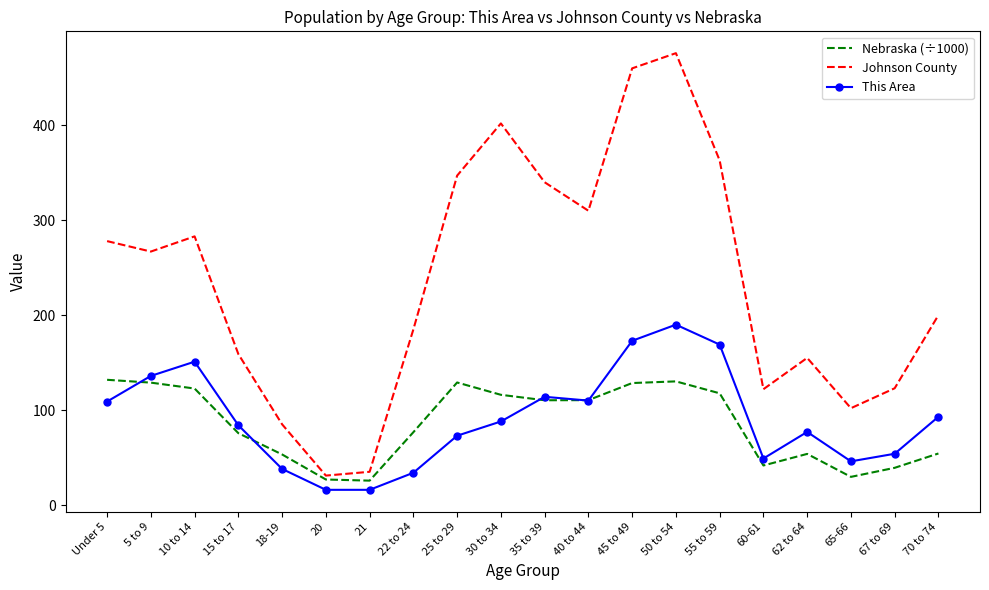

Where does the Johnson County series first go above 267?

Under 5